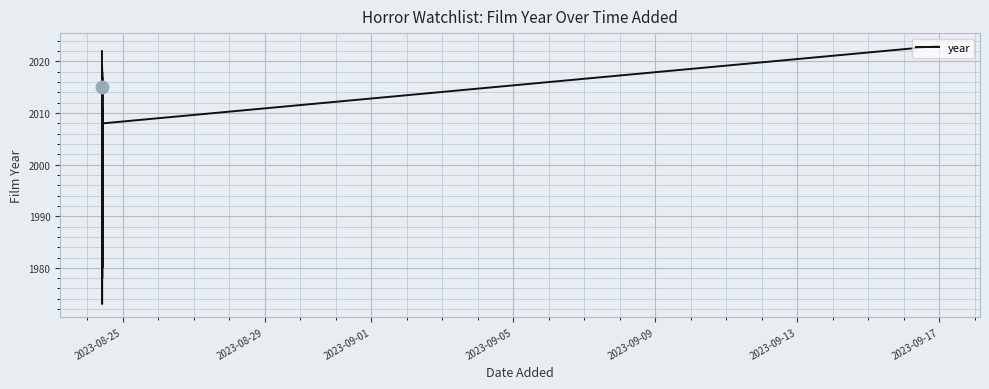

What is the minimum value shown in the chart?

1973